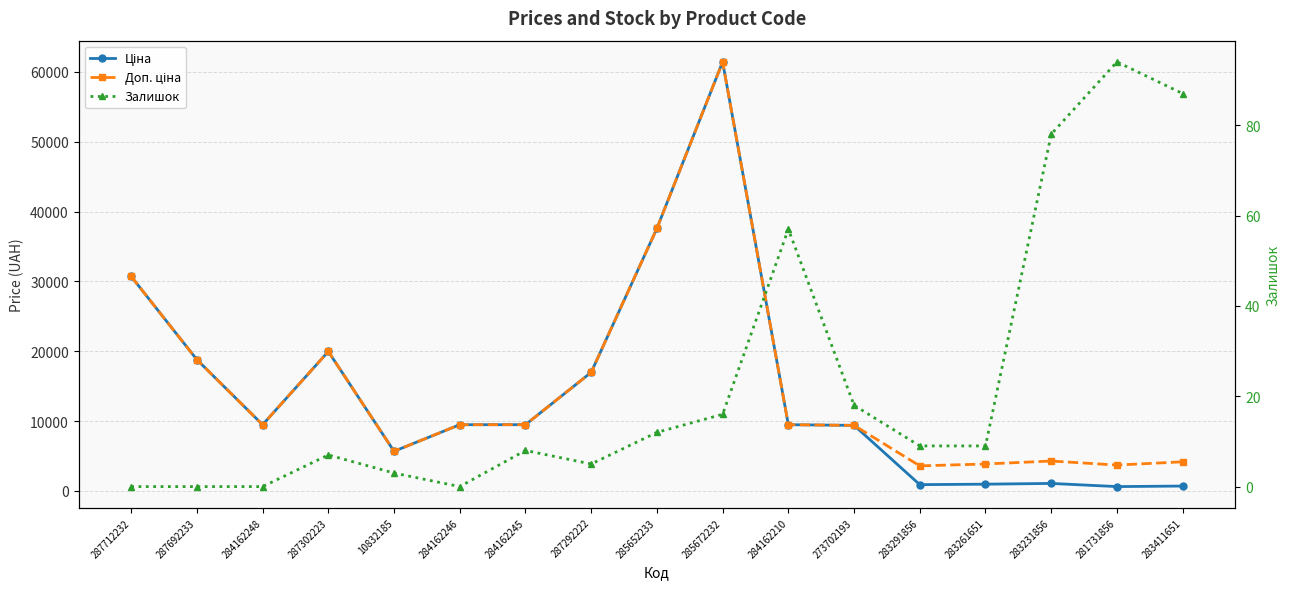

True or false: Ціна has more than 0 interior local peaks.

True